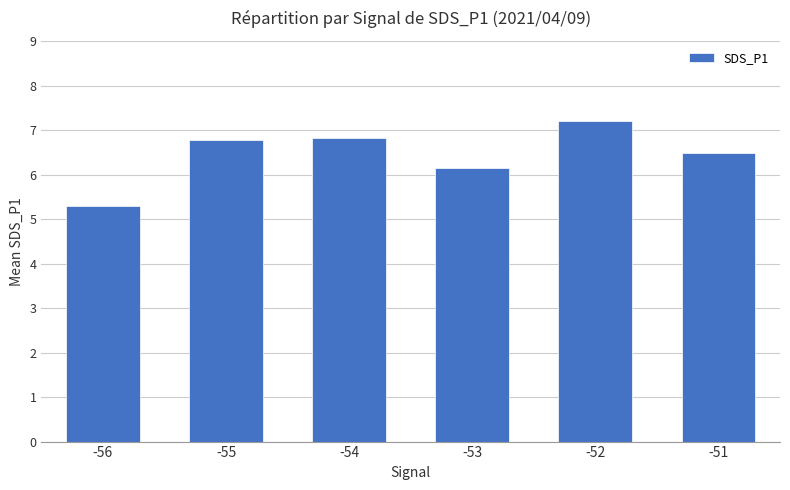

What is the change in value from -53 to -52?

+1.1